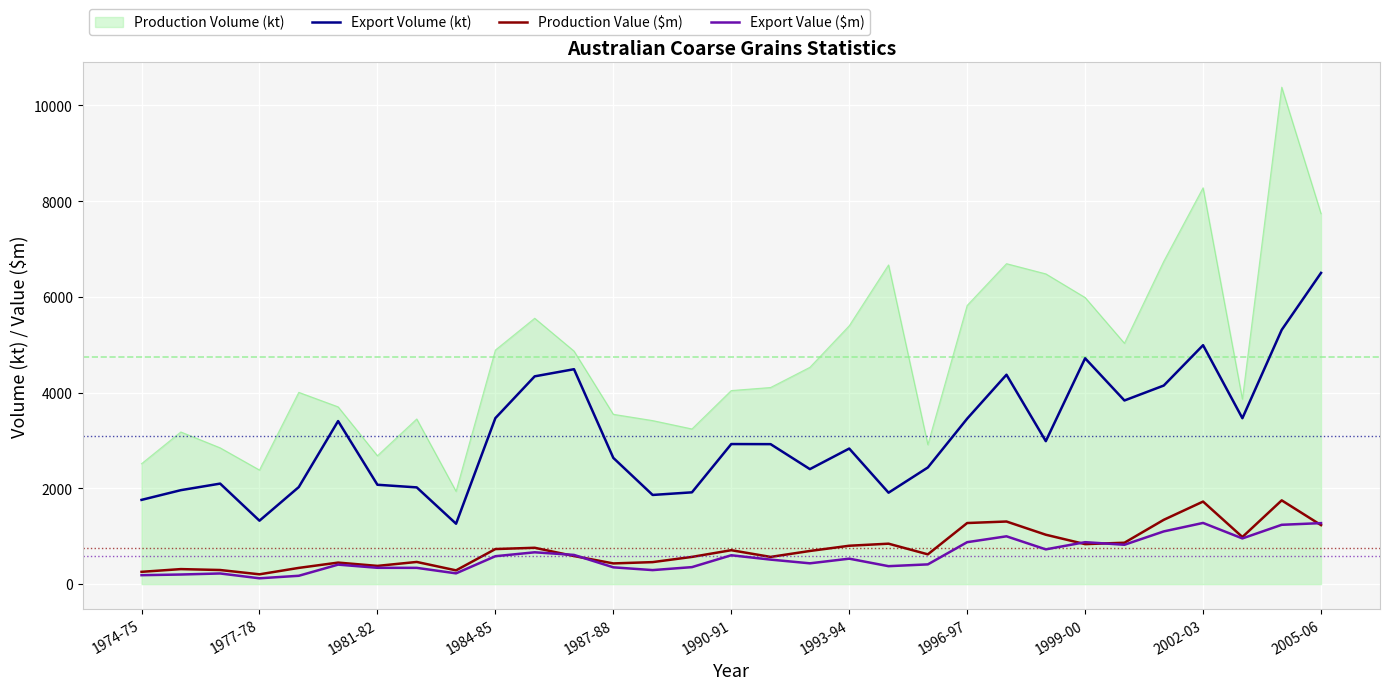

Which series has the largest total across all categories?

Production Volume (kt)